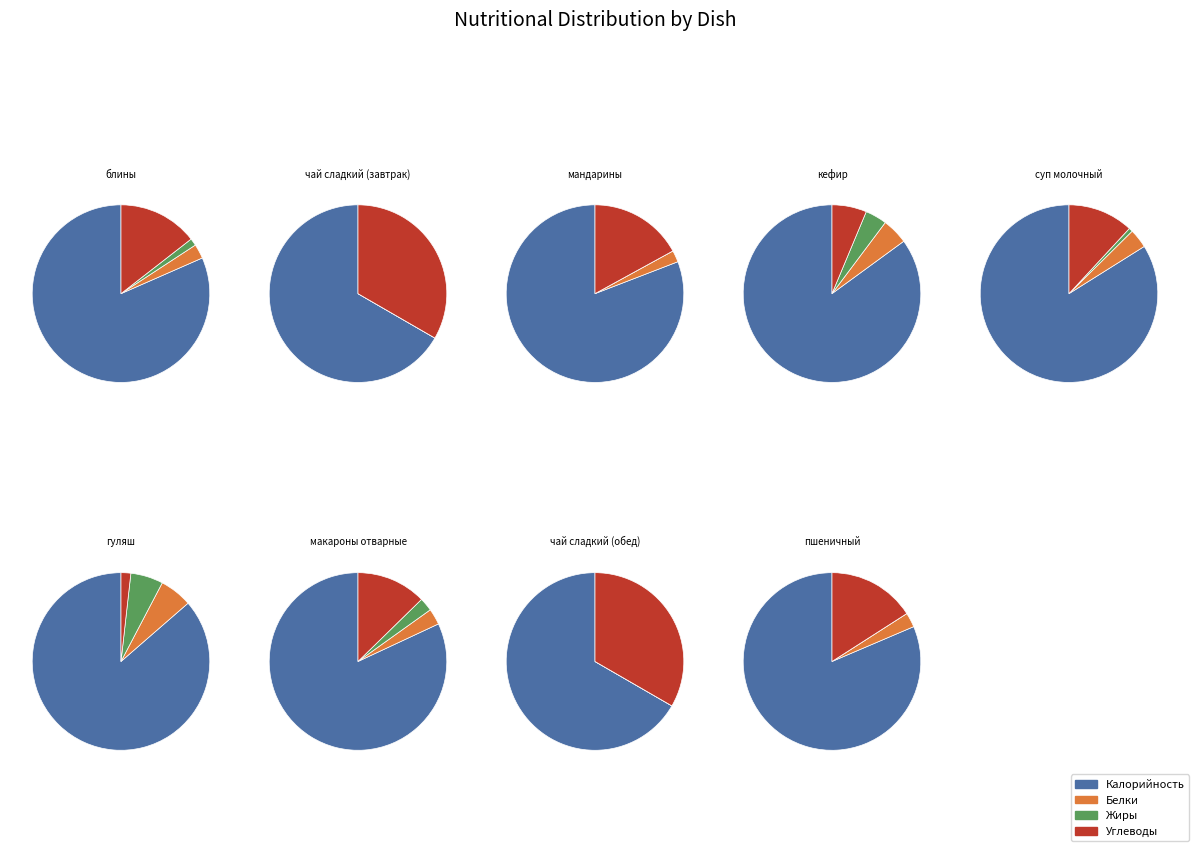

To the nearest percent, what is the combined percentage of пшеничный and блины?

19%